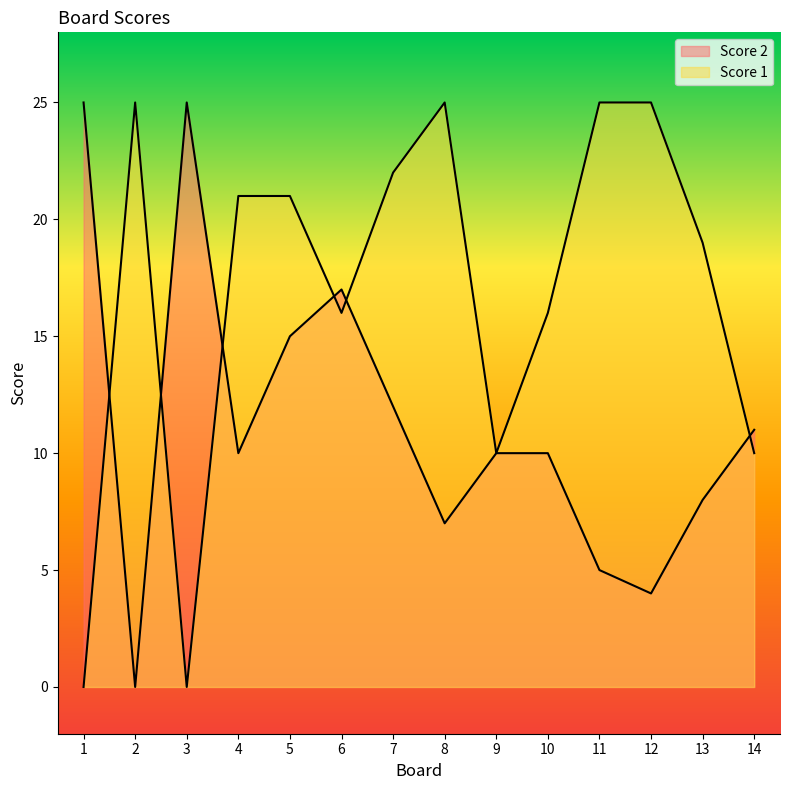

True or false: Score 2 has more than 2 points higher than both neighbors.

False